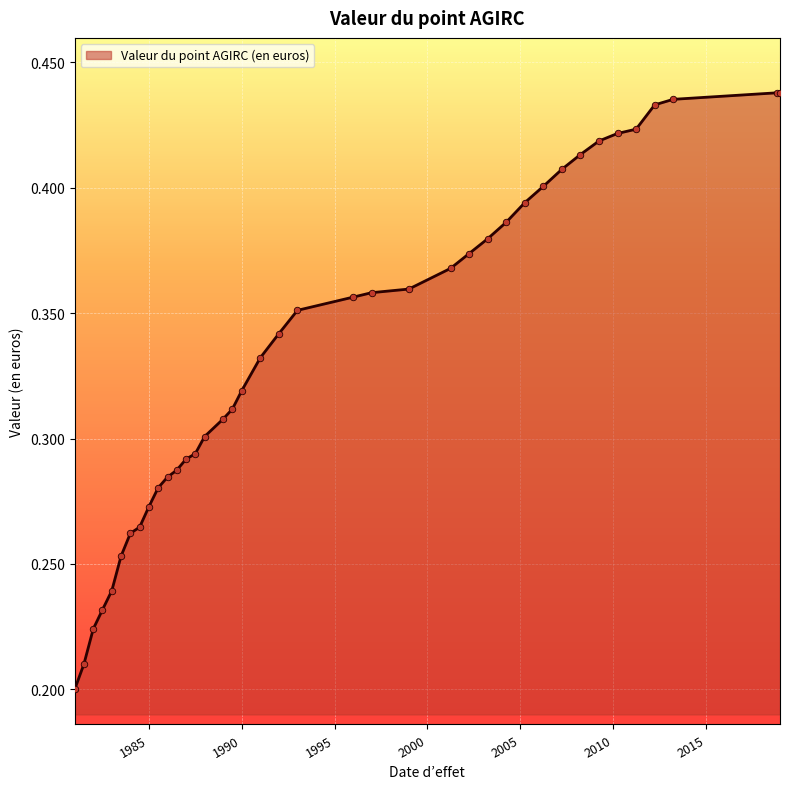

How many lines are shown in the chart?

1